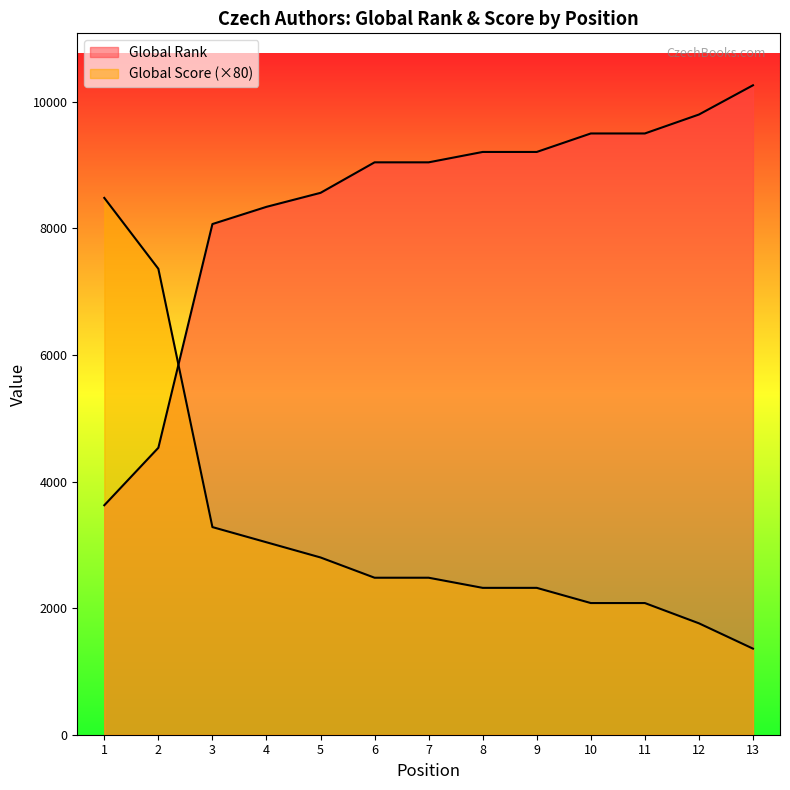

Which series has the widest spread of values?

Global Score